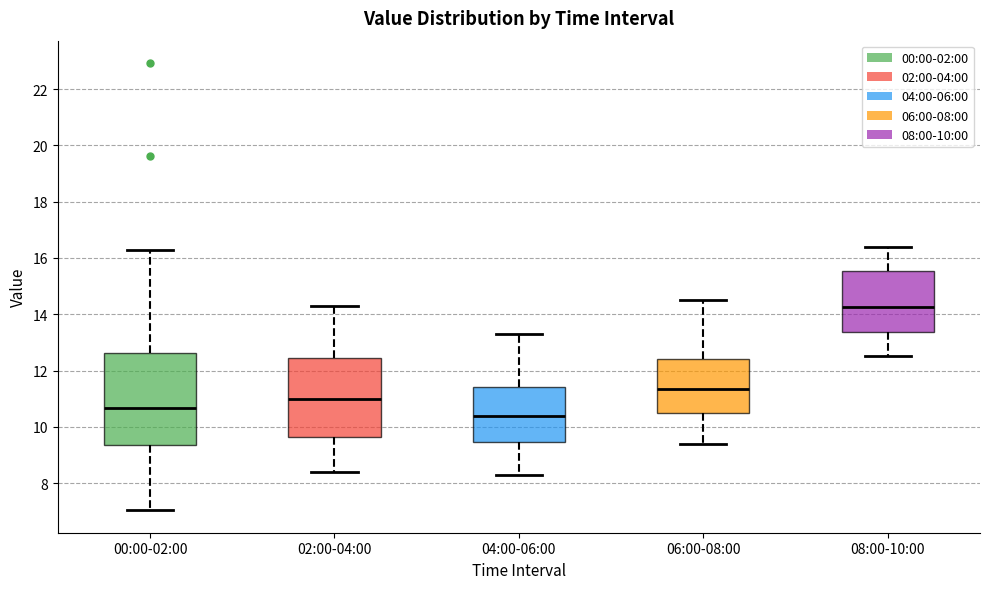

Reading left to right, read every box against the y-axis: the position of its median line, the range the box covers, and the ends of its whiskers. The values are not printed on the chart, so give them approximately, as read against the axis.

00:00-02:00: median 10.6, box 9.4 to 12.6, whiskers 7.0 to 16.2
02:00-04:00: median 11.0, box 9.6 to 12.4, whiskers 8.4 to 14.4
04:00-06:00: median 10.4, box 9.4 to 11.4, whiskers 8.4 to 13.4
06:00-08:00: median 11.4, box 10.4 to 12.4, whiskers 9.4 to 14.6
08:00-10:00: median 14.2, box 13.4 to 15.6, whiskers 12.6 to 16.4